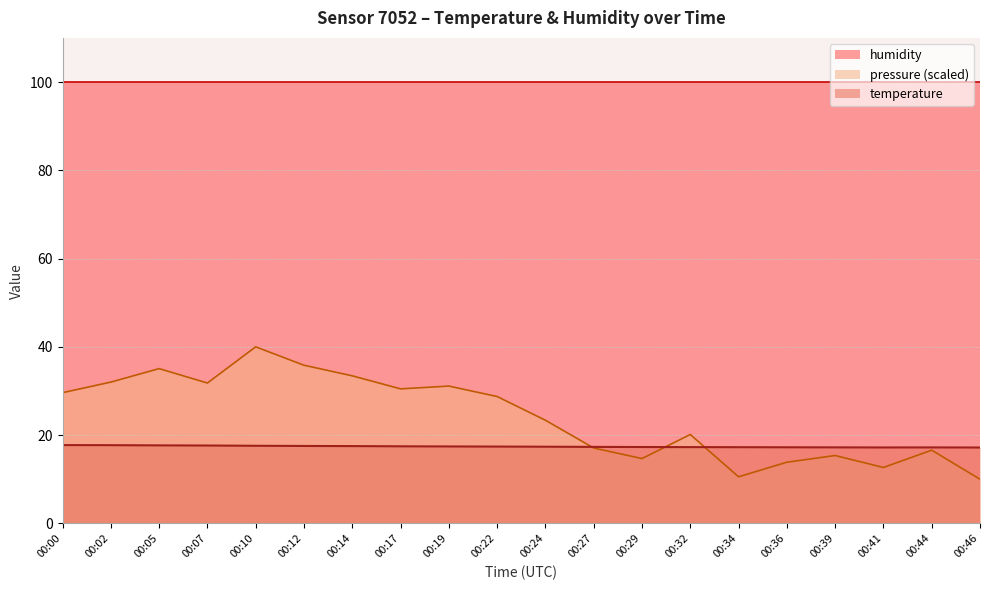

How many values in the pressure_norm series are below 28?

10